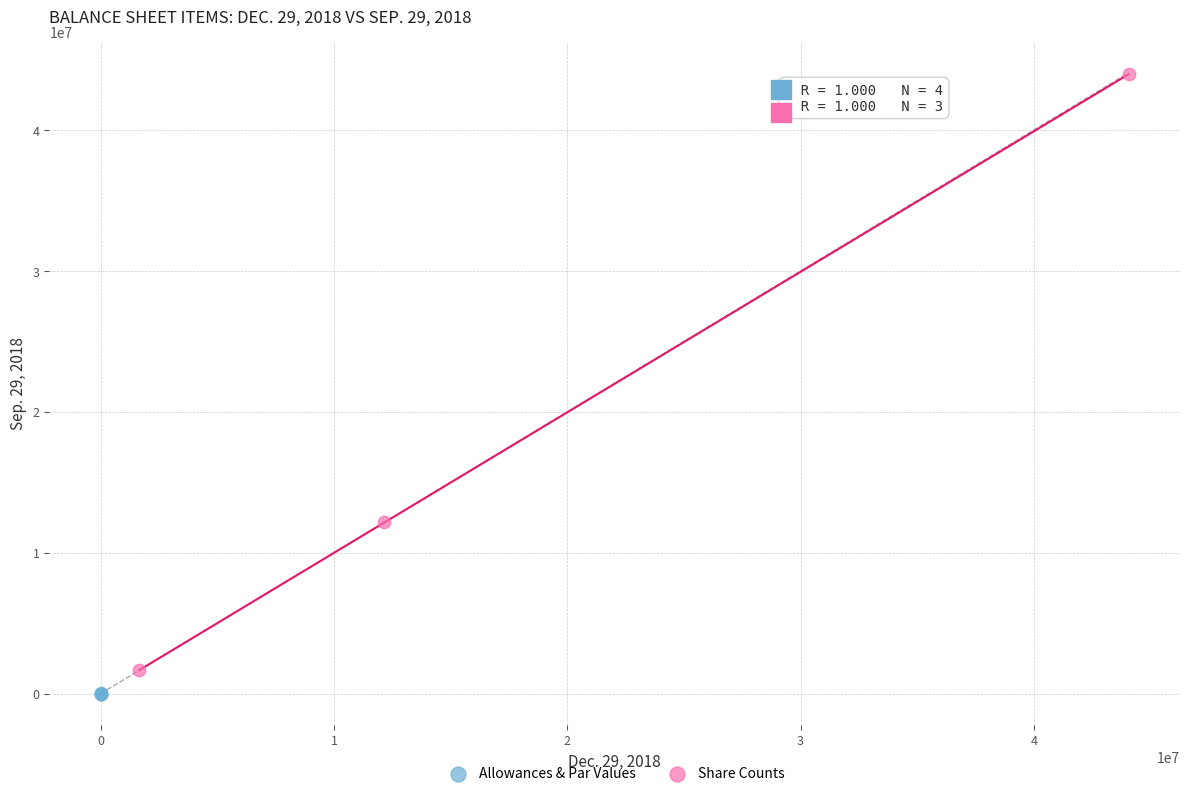

Which series contains the highest Y value?

Share Counts